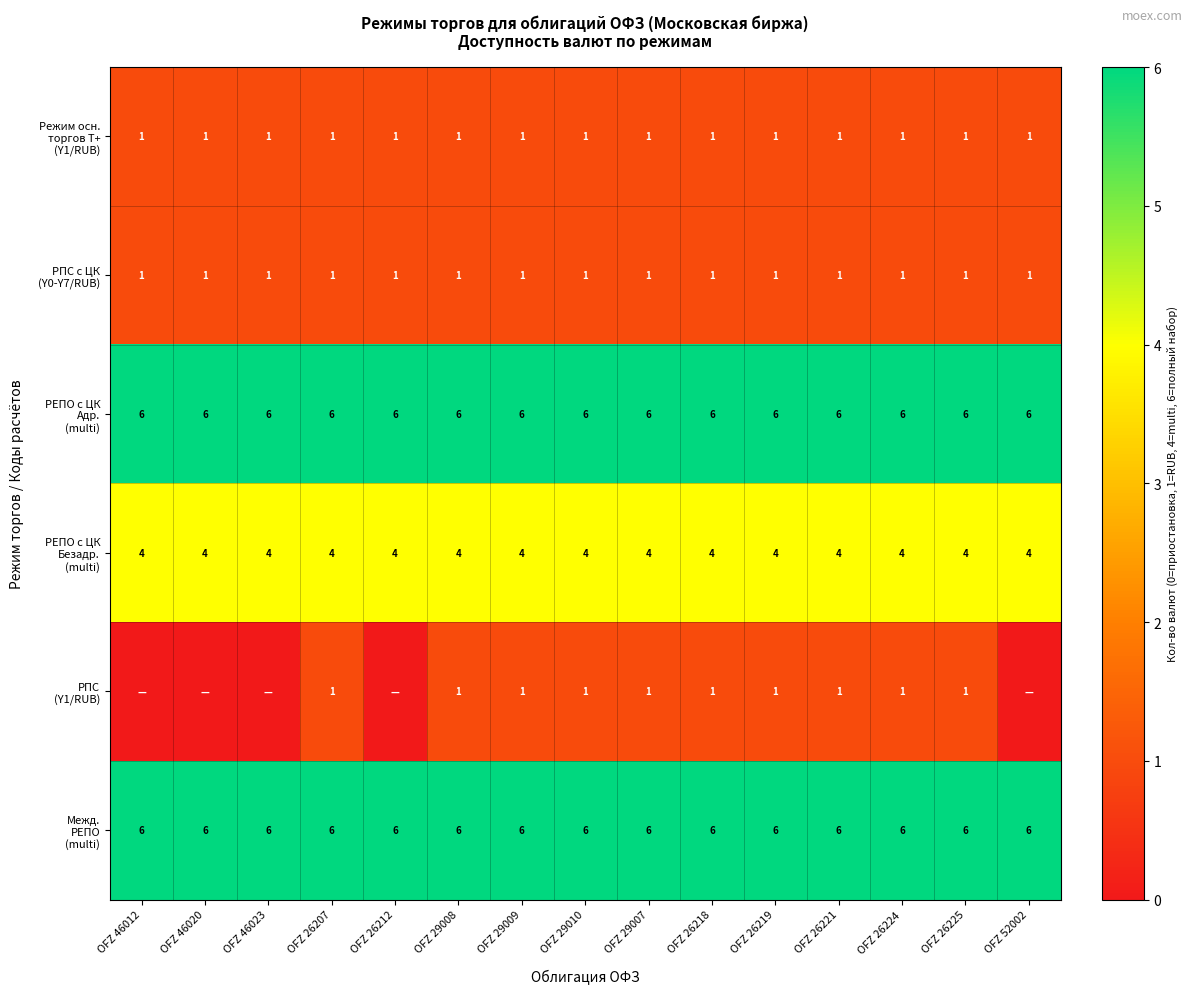

What is the total value across all series at OFZ 26218?

19